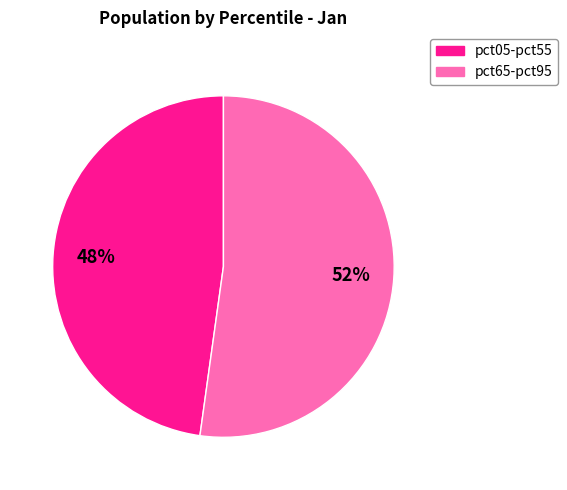

How many segments does this pie chart have?

2